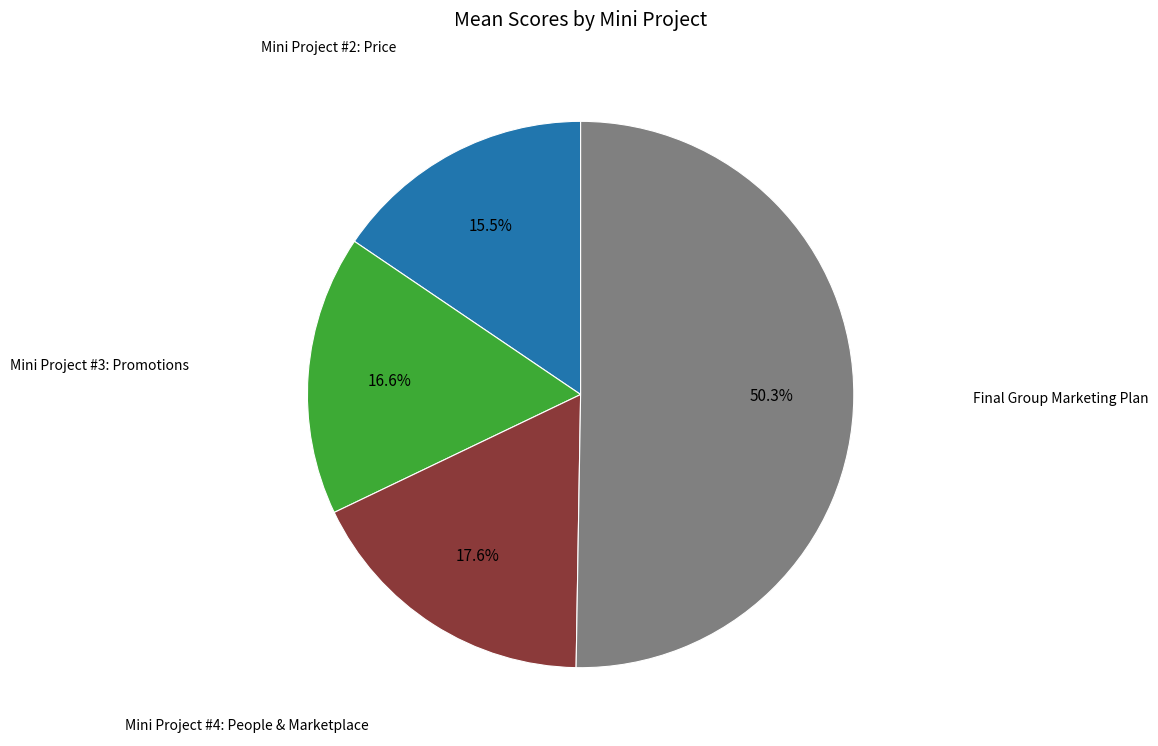

How many segments does this pie chart have?

4